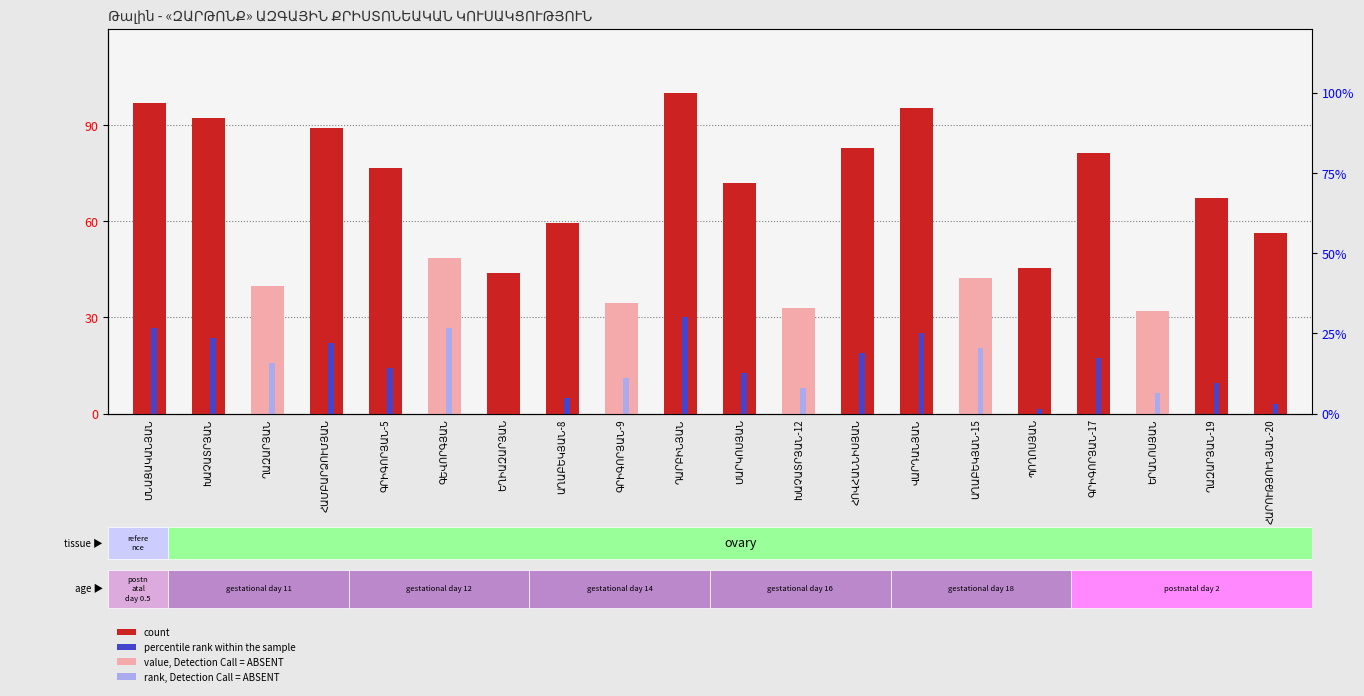

At how many categories does at least one series exceed 50?

12